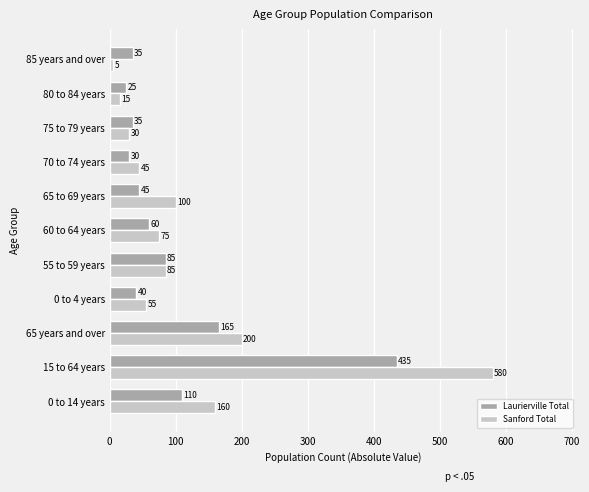

At which label is Sanford Total closest to 292?

65 years and over